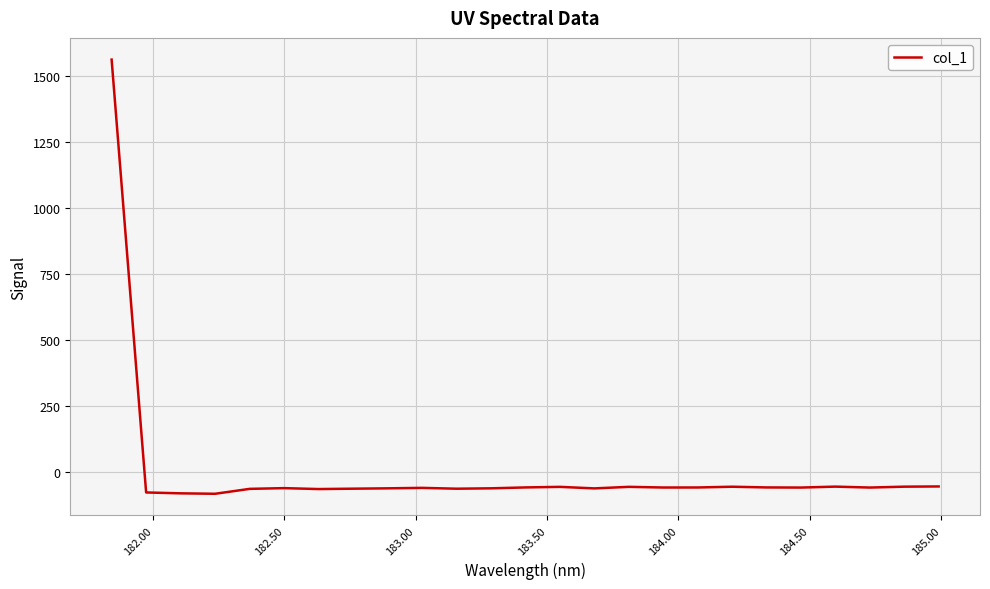

What is the maximum value shown in the chart?

1562.2